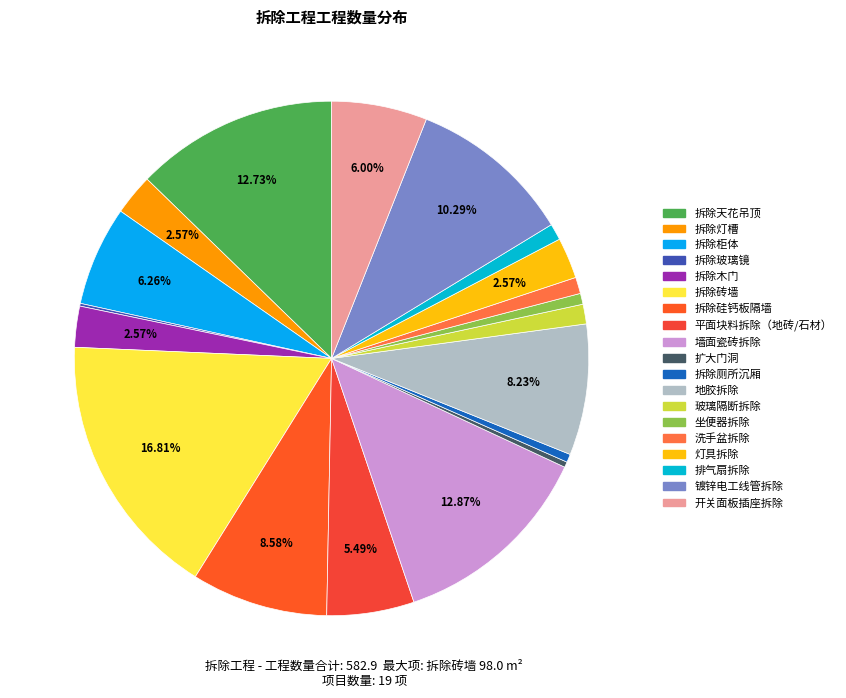

What is the change in value from 拆除玻璃镜 to 拆除木门?

+14.0